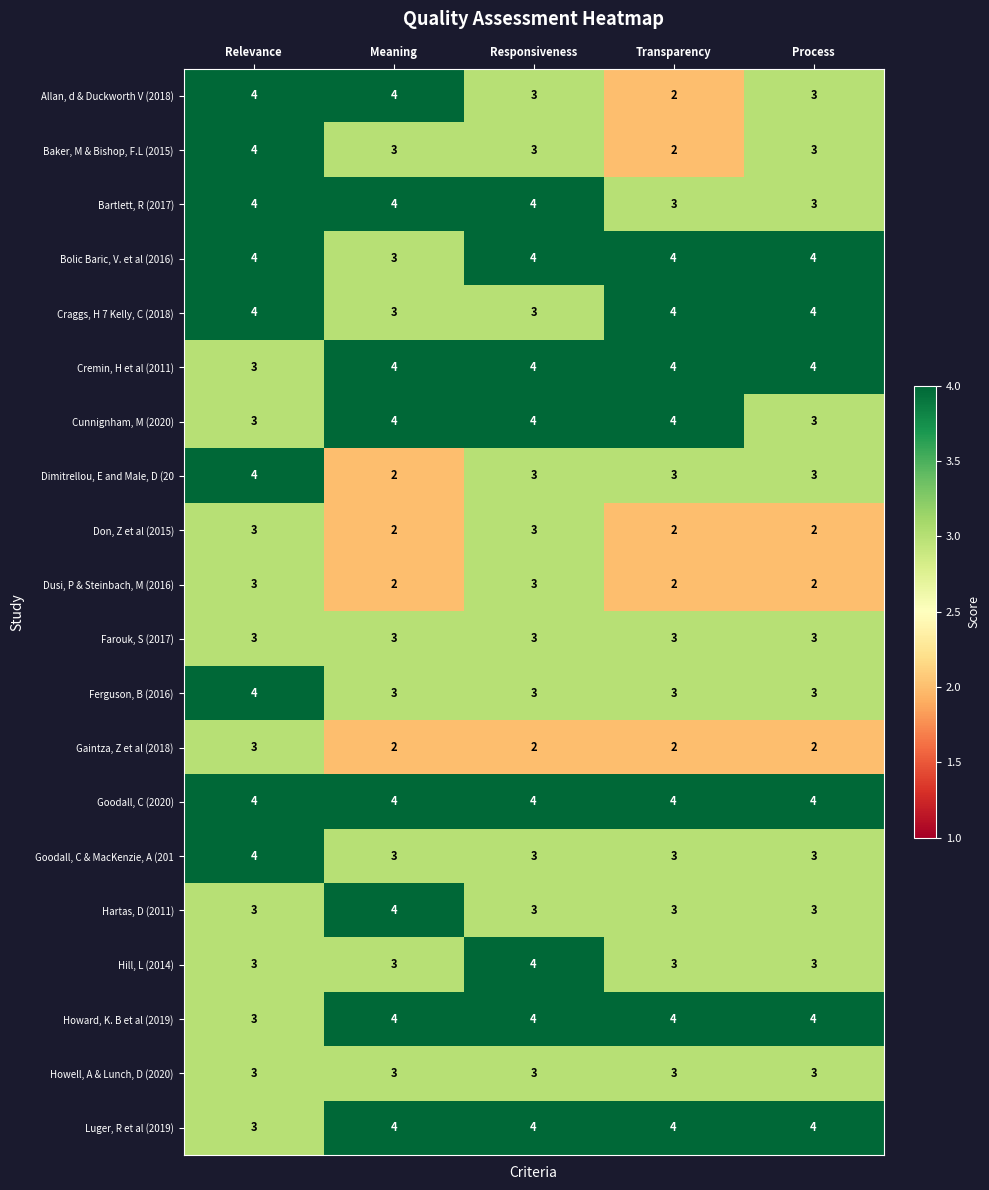

True or false: Hartas, D (2011) has a value of 1 at Transparency.

False